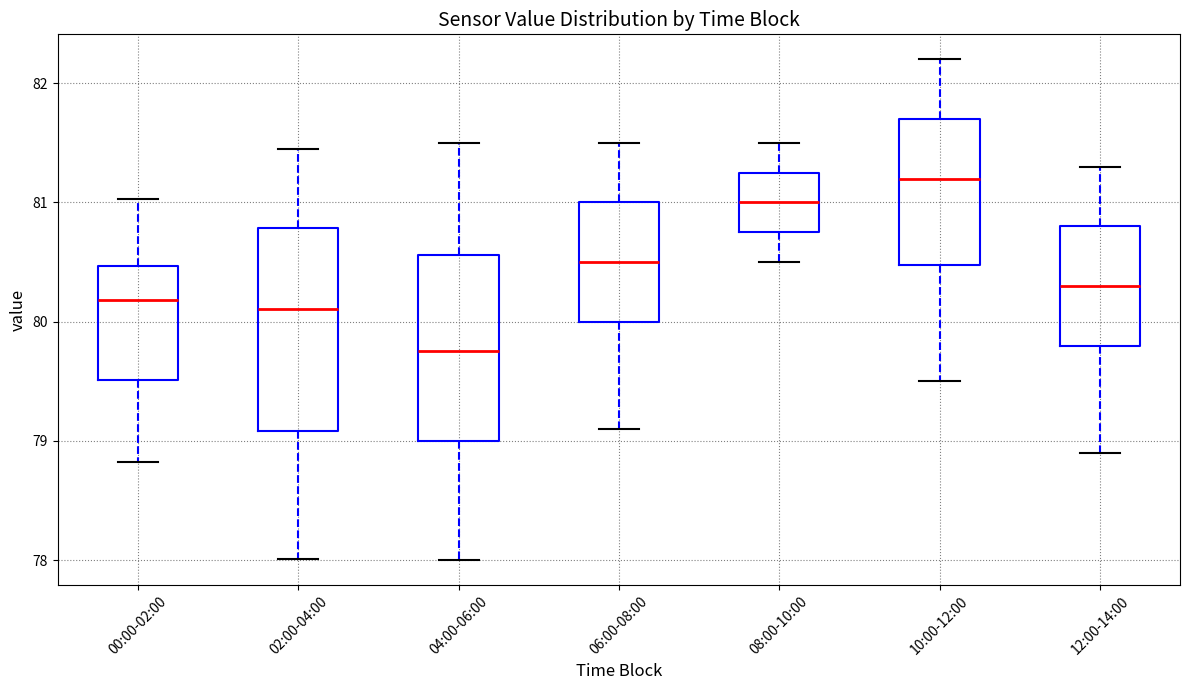

Reading left to right, read every box against the y-axis: the position of its median line, the range the box covers, and the ends of its whiskers. The values are not printed on the chart, so give them approximately, as read against the axis.

00:00-02:00: median 80.2, box 79.5 to 80.5, whiskers 78.8 to 81.0
02:00-04:00: median 80.1, box 79.1 to 80.8, whiskers 78.0 to 81.5
04:00-06:00: median 79.8, box 79.0 to 80.6, whiskers 78.0 to 81.5
06:00-08:00: median 80.5, box 80.0 to 81.0, whiskers 79.1 to 81.5
08:00-10:00: median 81.0, box 80.8 to 81.3, whiskers 80.5 to 81.5
10:00-12:00: median 81.2, box 80.5 to 81.7, whiskers 79.5 to 82.2
12:00-14:00: median 80.3, box 79.8 to 80.8, whiskers 78.9 to 81.3